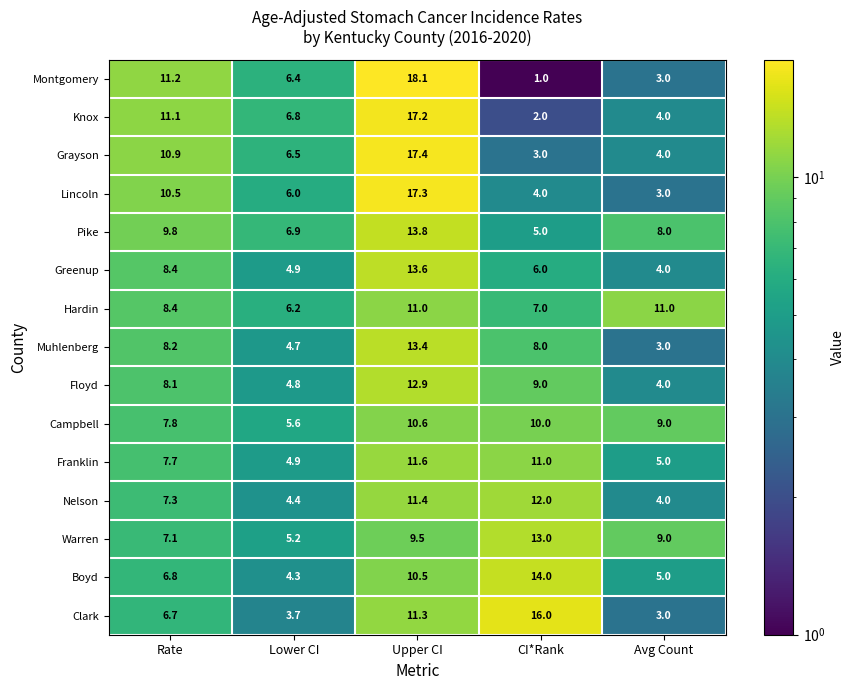

How many Hardin values are between 7 and 11?

4